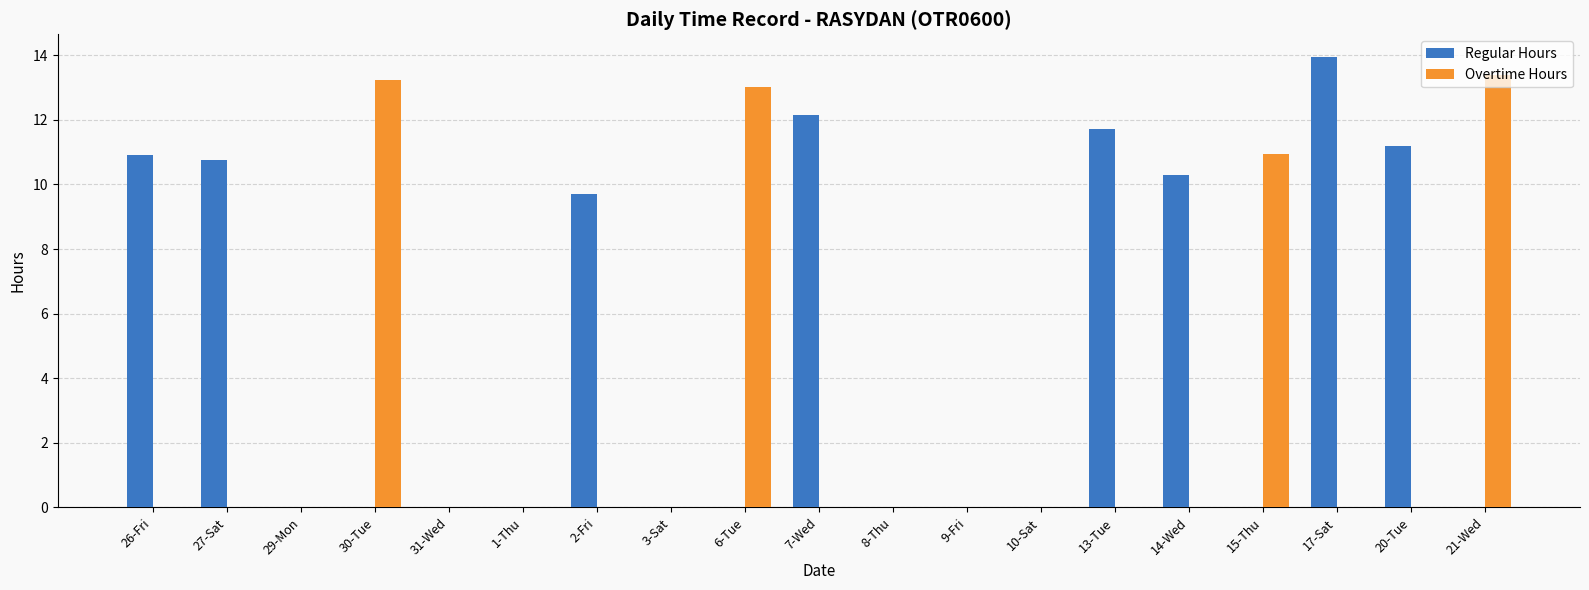

What is the sum of the Regular Hours values at 8-Thu and 20-Tue?

11.2